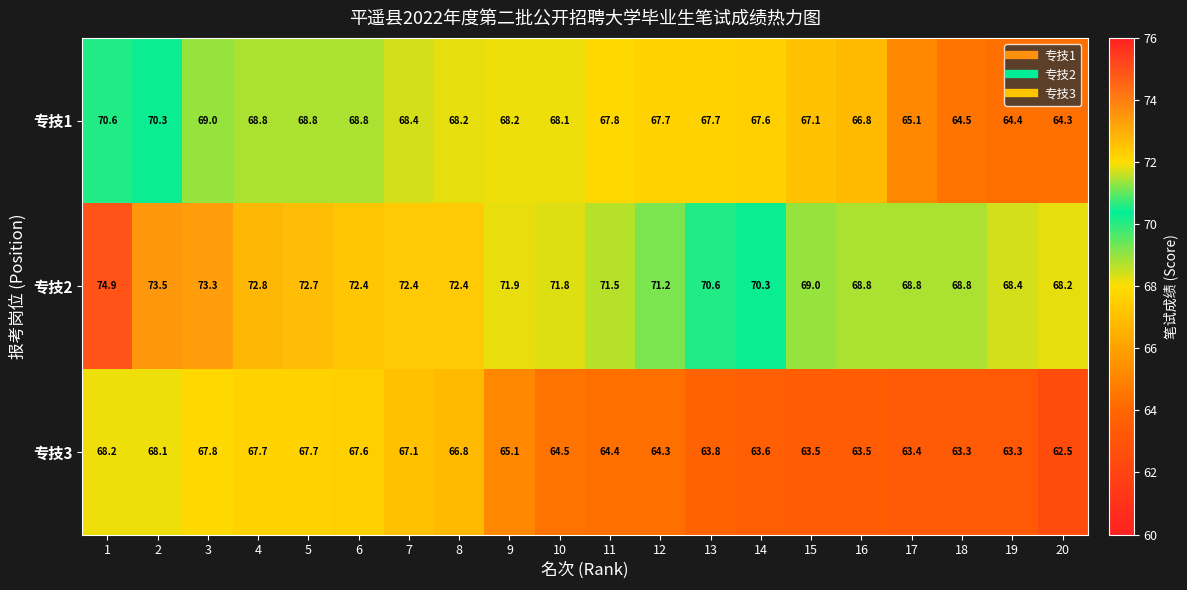

What is the minimum value shown in the chart?

62.5